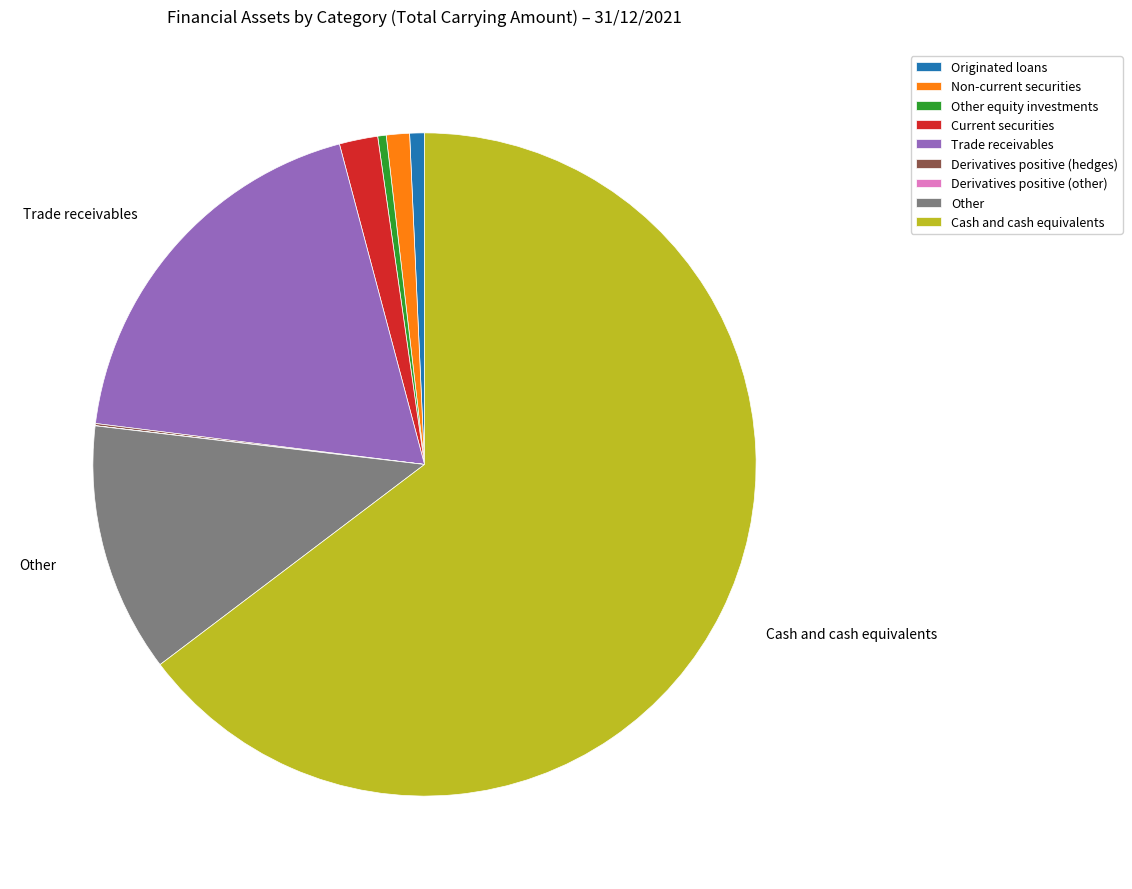

Is there any slice that represents more than half of the pie?

Yes